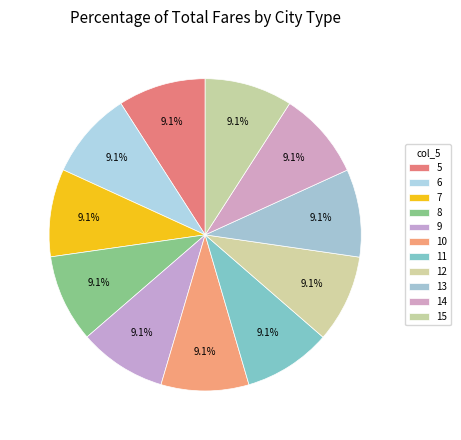

Combined, do 6 and 14 account for over 50%?

No